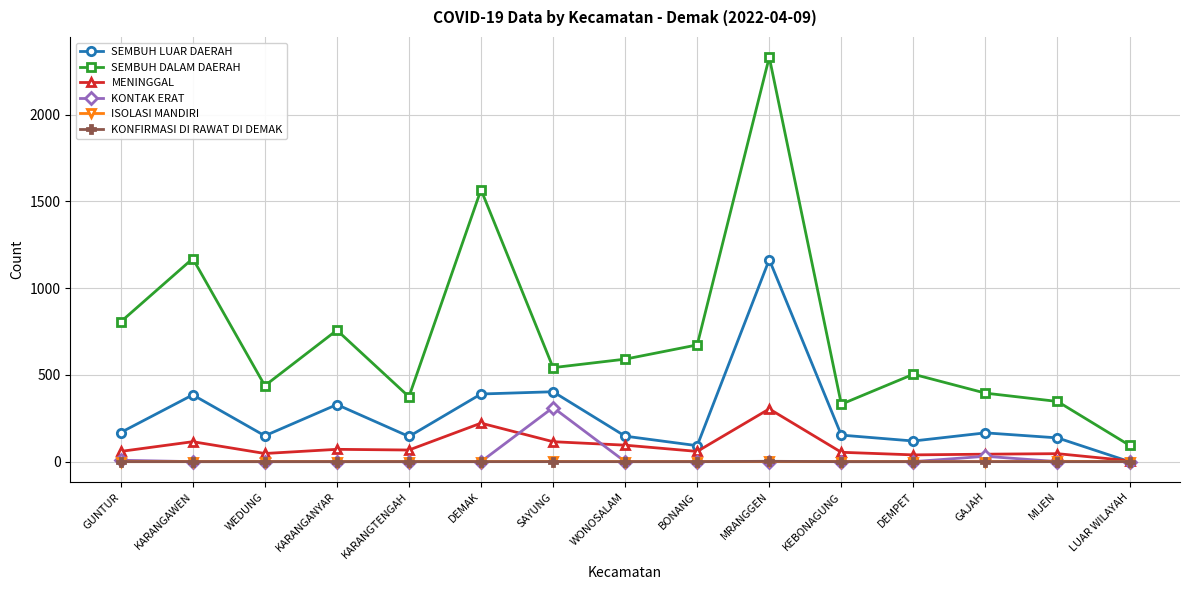

Which series has the largest range (max minus min)?

SEMBUH DALAM DAERAH